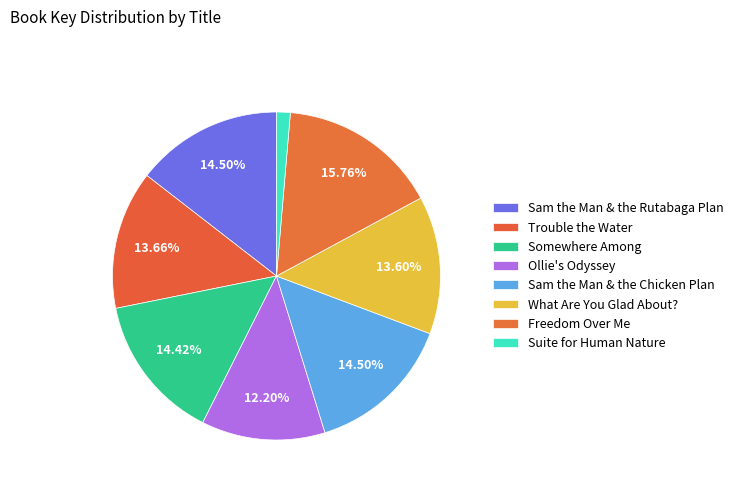

What percentage is NOT represented by Ollie's Odyssey?

87.8%